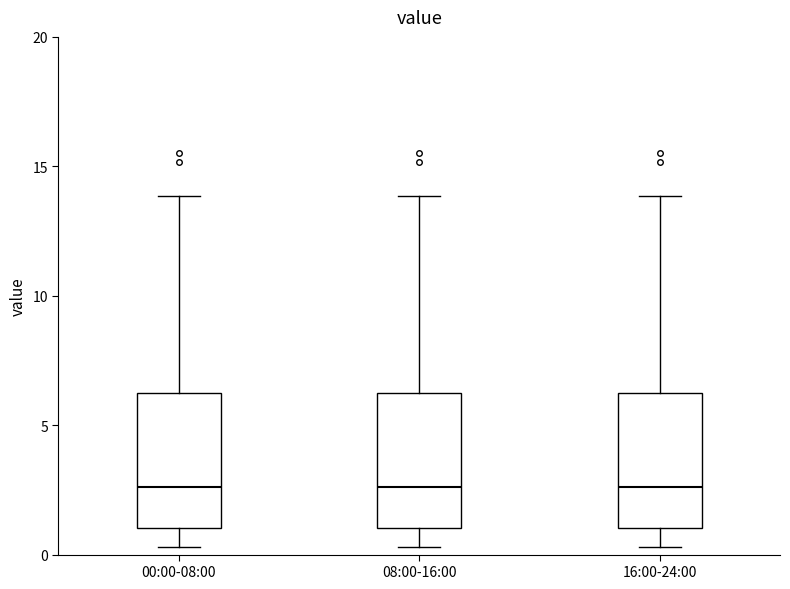

Where is the upper edge of the box for 16:00-24:00 on the y-axis? The values are not printed on the chart, so give them approximately, as read against the axis.

6.0